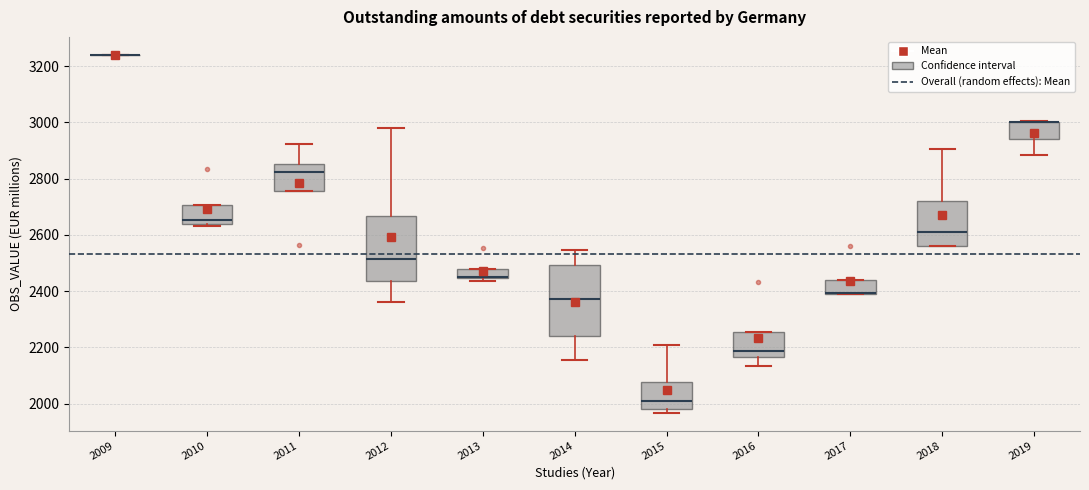

Reading left to right, read every box against the y-axis: the position of its median line, the range the box covers, and the ends of its whiskers. The values are not printed on the chart, so give them approximately, as read against the axis.

2009: box collapsed to a line at 3240, whiskers 3240 to 3240
2010: median 2660, box 2640 to 2700, whiskers 2640 (just below the box's lower edge) to 2700
2011: median 2820, box 2760 to 2860, whiskers 2760 to 2920
2012: median 2520, box 2440 to 2660, whiskers 2360 to 2980
2013: median 2460 (drawn on the box's lower edge), box 2440 to 2480, whiskers 2440 (just below the box's lower edge) to 2480
2014: median 2380, box 2240 to 2500, whiskers 2160 to 2540
2015: median 2000, box 1980 to 2080, whiskers 1960 to 2200
2016: median 2180, box 2160 to 2260, whiskers 2140 to 2260
2017: median 2400 (drawn on the box's lower edge), box 2400 to 2440, whiskers 2400 to 2440
2018: median 2600, box 2560 to 2720, whiskers 2560 to 2900
2019: median 3000 (drawn on the box's upper edge), box 2940 to 3000, whiskers 2880 to 3000